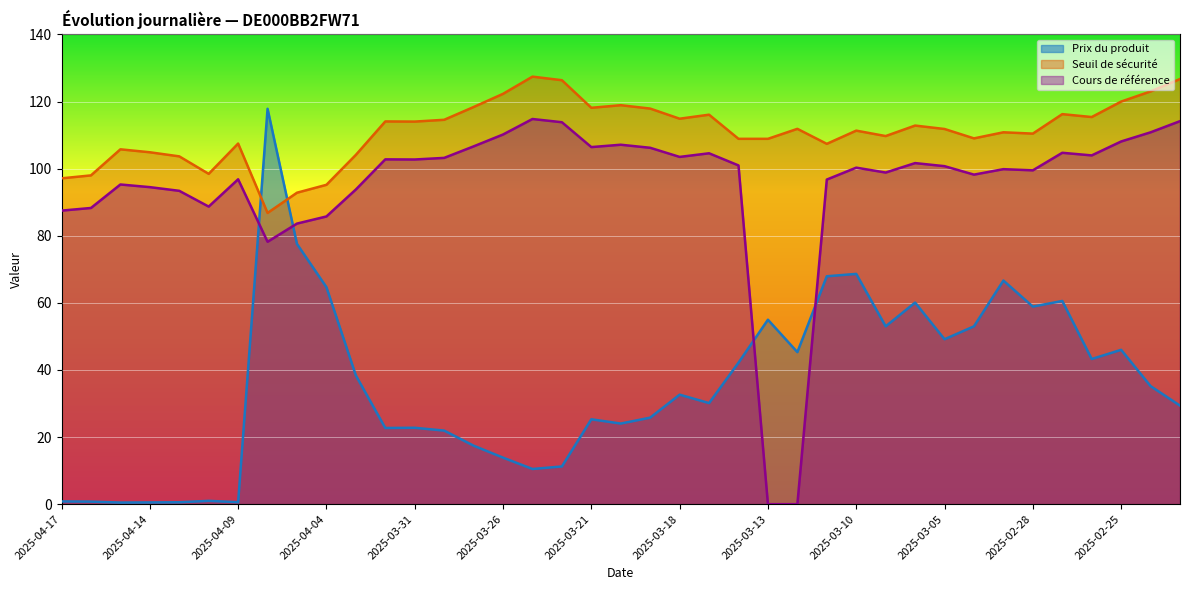

True or false: Cours de référence and Seuil de sécurité cross at least once.

False